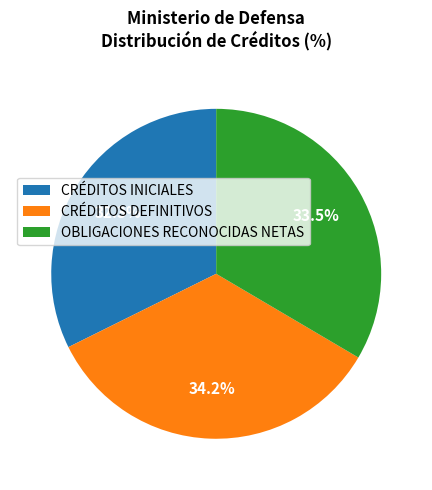

Which slice is the smallest?

CRÉDITOS INICIALES